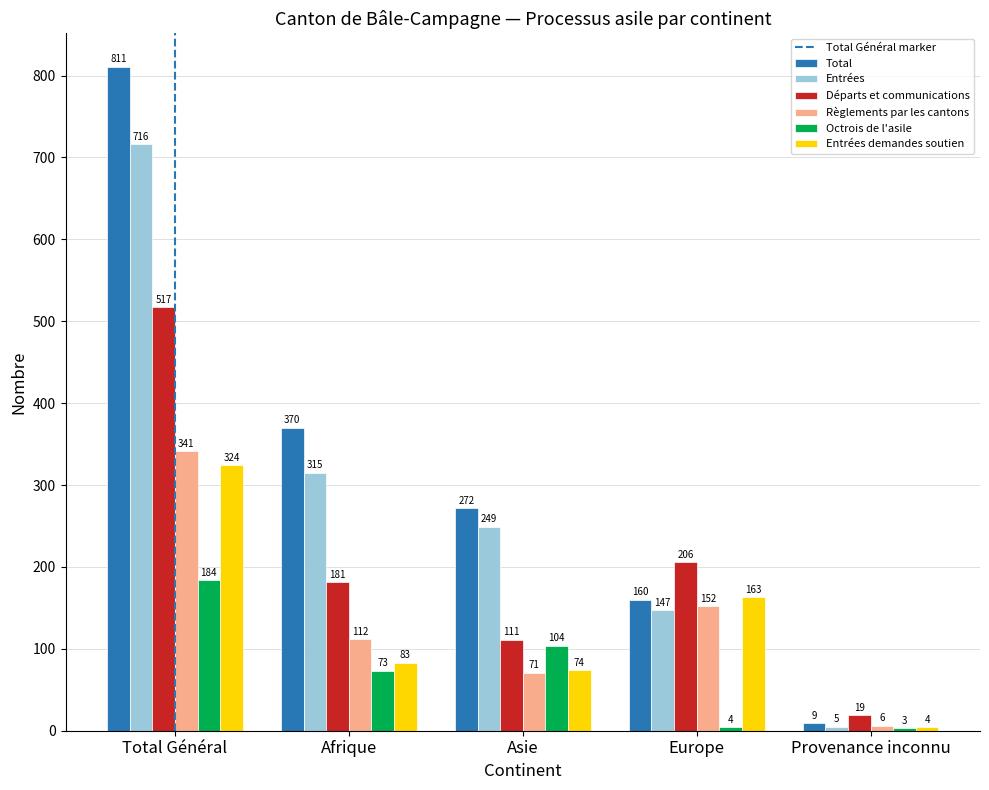

Reading right to left, extract all data points from this chart.

Total: 9	160	272	370	811
Entrées: 5	147	249	315	716
Départs et communications: 19	206	111	181	517
Règlements par les cantons: 6	152	71	112	341
Octrois de l'asile: 3	4	104	73	184
Entrées demandes soutien: 4	163	74	83	324